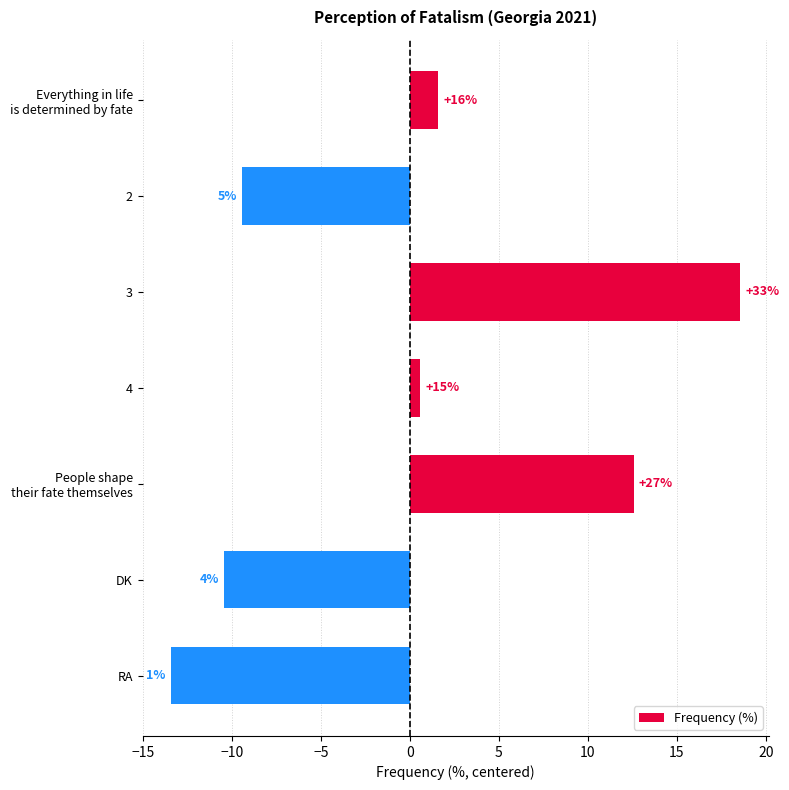

Does the chart contain any negative values?

Yes